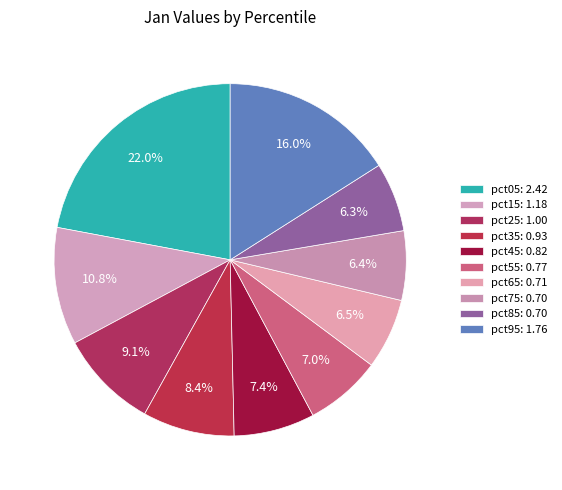

How many slices are in this pie chart?

10